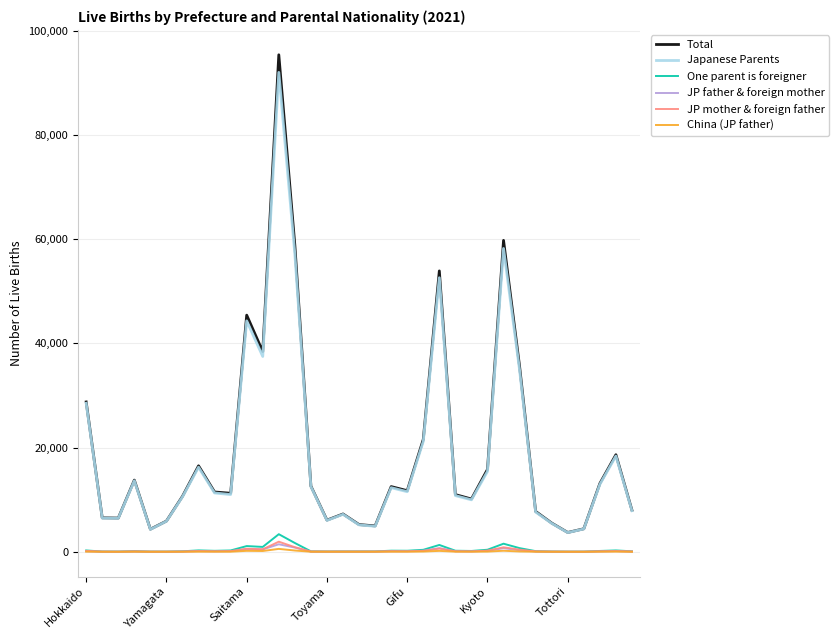

What is the minimum value shown in the chart?

2